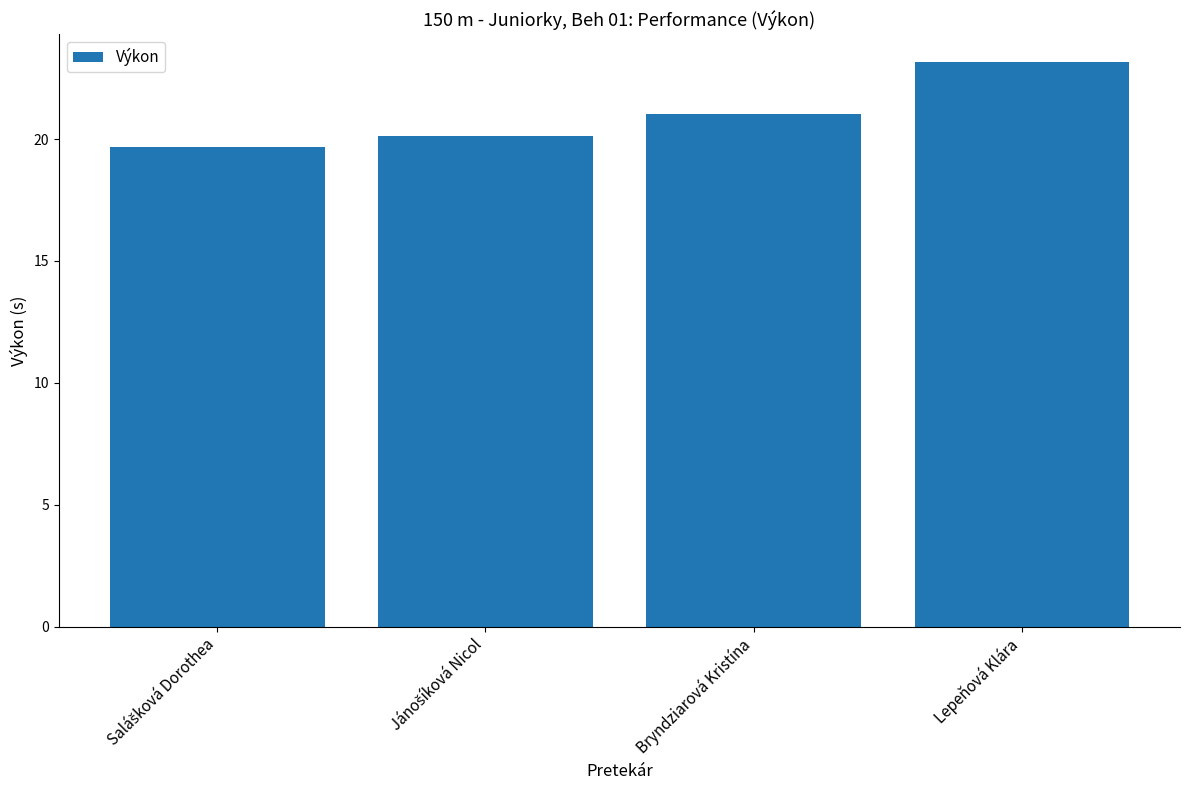

The chart shows a value of 11.9 at Bryndziarová Kristína. True or false?

False